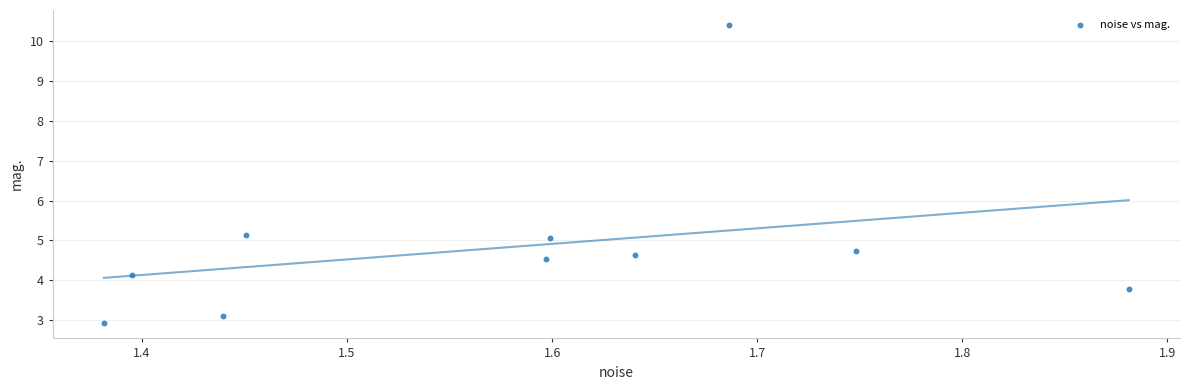

What Y value in the scatter plot is closest to 6?

5.1